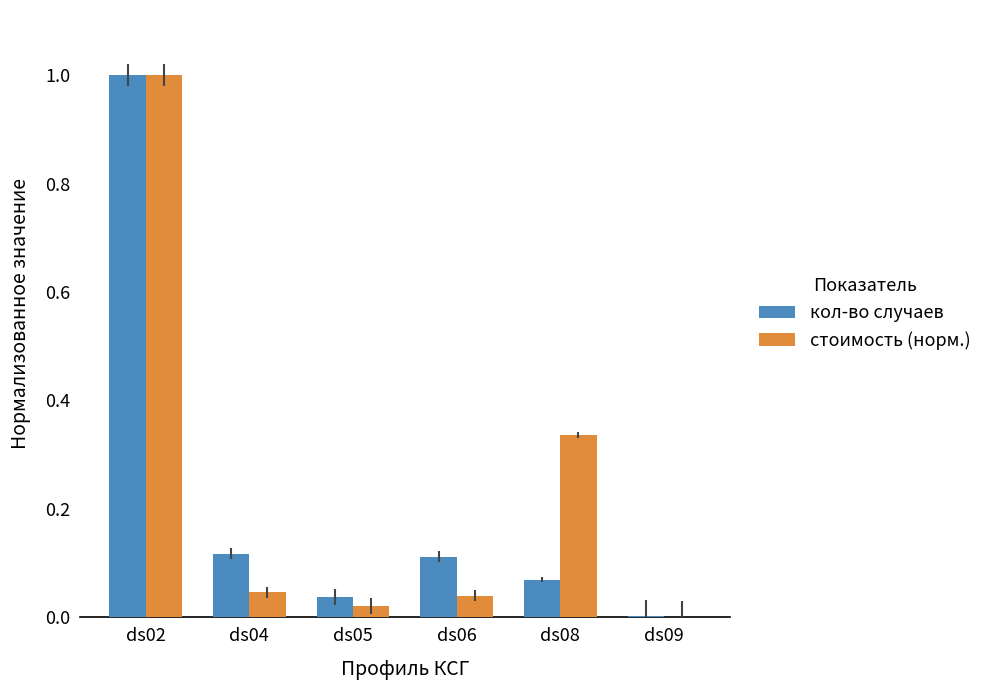

What is the sum of all стоимость (норм.) values?

1.4